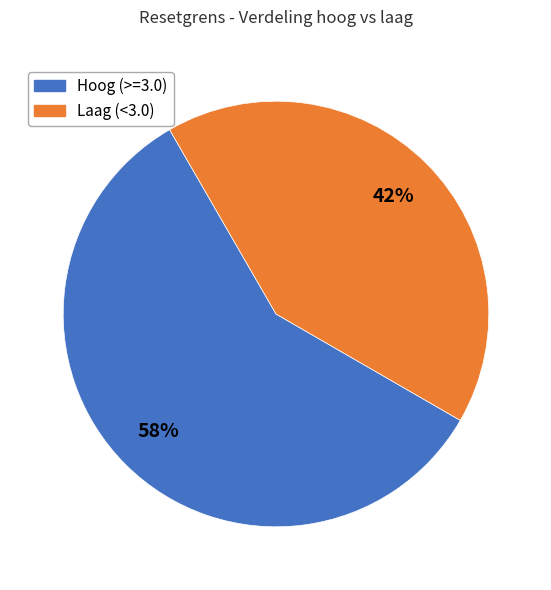

Is there a majority slice in this chart?

Yes